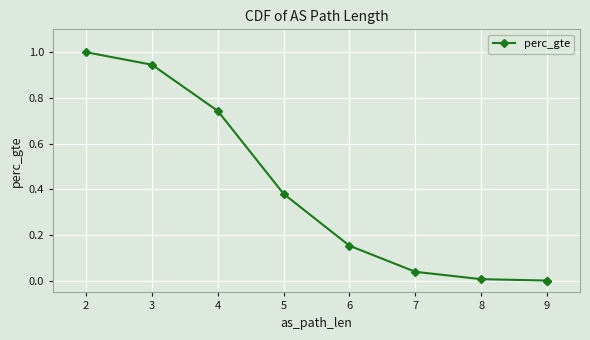

Is it true that the value at 9 is 0.0?

True